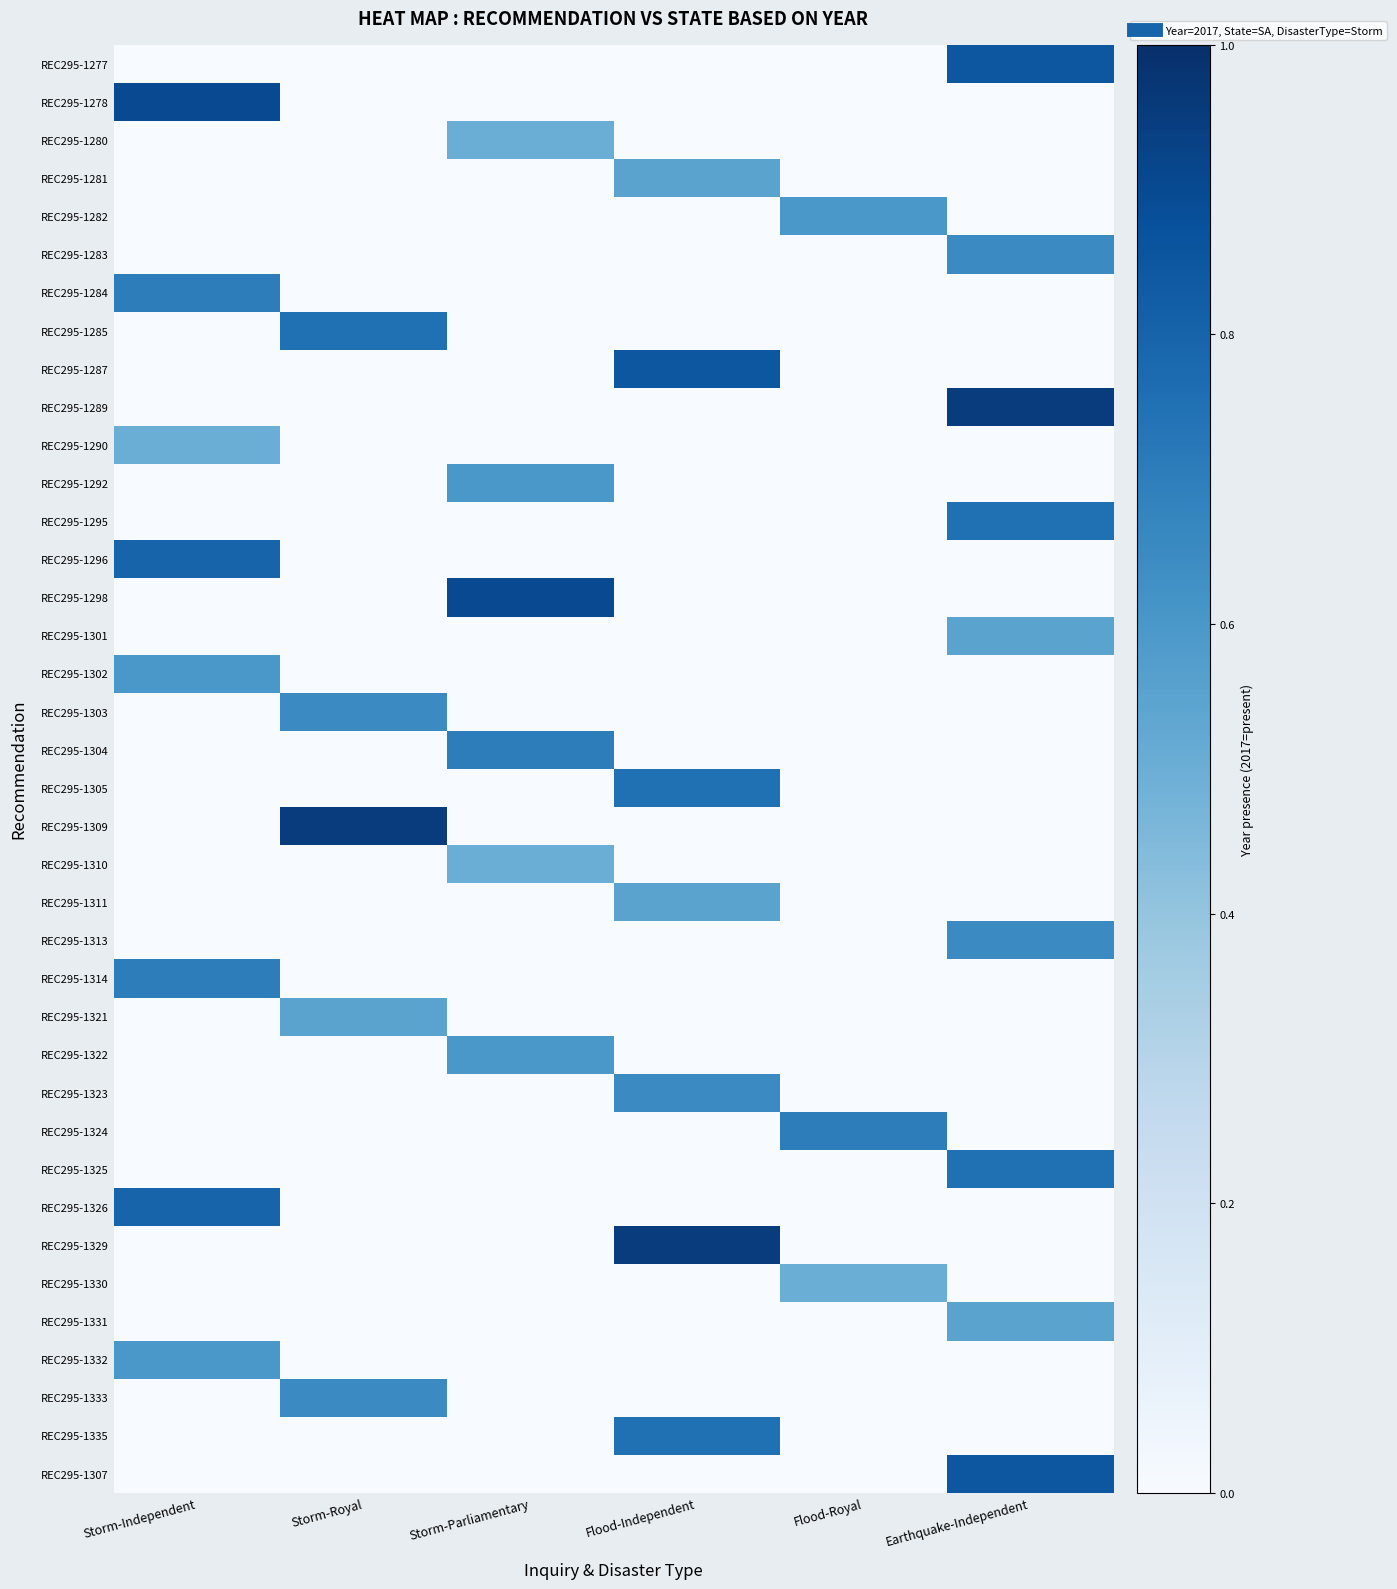

Reading left to right, extract all data points from this chart.

REC295-1277: Storm-Independent=0.0	Storm-Royal=0.0	Storm-Parliamentary=0.0	Flood-Independent=0.0	Flood-Royal=0.0	Earthquake-Independent=0.8
REC295-1278: Storm-Independent=0.9	Storm-Royal=0.0	Storm-Parliamentary=0.0	Flood-Independent=0.0	Flood-Royal=0.0	Earthquake-Independent=0.0
REC295-1280: Storm-Independent=0.0	Storm-Royal=0.0	Storm-Parliamentary=0.5	Flood-Independent=0.0	Flood-Royal=0.0	Earthquake-Independent=0.0
REC295-1281: Storm-Independent=0.0	Storm-Royal=0.0	Storm-Parliamentary=0.0	Flood-Independent=0.6	Flood-Royal=0.0	Earthquake-Independent=0.0
REC295-1282: Storm-Independent=0.0	Storm-Royal=0.0	Storm-Parliamentary=0.0	Flood-Independent=0.0	Flood-Royal=0.6	Earthquake-Independent=0.0
REC295-1283: Storm-Independent=0.0	Storm-Royal=0.0	Storm-Parliamentary=0.0	Flood-Independent=0.0	Flood-Royal=0.0	Earthquake-Independent=0.7
REC295-1284: Storm-Independent=0.7	Storm-Royal=0.0	Storm-Parliamentary=0.0	Flood-Independent=0.0	Flood-Royal=0.0	Earthquake-Independent=0.0
REC295-1285: Storm-Independent=0.0	Storm-Royal=0.8	Storm-Parliamentary=0.0	Flood-Independent=0.0	Flood-Royal=0.0	Earthquake-Independent=0.0
REC295-1287: Storm-Independent=0.0	Storm-Royal=0.0	Storm-Parliamentary=0.0	Flood-Independent=0.8	Flood-Royal=0.0	Earthquake-Independent=0.0
REC295-1289: Storm-Independent=0.0	Storm-Royal=0.0	Storm-Parliamentary=0.0	Flood-Independent=0.0	Flood-Royal=0.0	Earthquake-Independent=0.9
REC295-1290: Storm-Independent=0.5	Storm-Royal=0.0	Storm-Parliamentary=0.0	Flood-Independent=0.0	Flood-Royal=0.0	Earthquake-Independent=0.0
REC295-1292: Storm-Independent=0.0	Storm-Royal=0.0	Storm-Parliamentary=0.6	Flood-Independent=0.0	Flood-Royal=0.0	Earthquake-Independent=0.0
REC295-1295: Storm-Independent=0.0	Storm-Royal=0.0	Storm-Parliamentary=0.0	Flood-Independent=0.0	Flood-Royal=0.0	Earthquake-Independent=0.8
REC295-1296: Storm-Independent=0.8	Storm-Royal=0.0	Storm-Parliamentary=0.0	Flood-Independent=0.0	Flood-Royal=0.0	Earthquake-Independent=0.0
REC295-1298: Storm-Independent=0.0	Storm-Royal=0.0	Storm-Parliamentary=0.9	Flood-Independent=0.0	Flood-Royal=0.0	Earthquake-Independent=0.0
REC295-1301: Storm-Independent=0.0	Storm-Royal=0.0	Storm-Parliamentary=0.0	Flood-Independent=0.0	Flood-Royal=0.0	Earthquake-Independent=0.6
REC295-1302: Storm-Independent=0.6	Storm-Royal=0.0	Storm-Parliamentary=0.0	Flood-Independent=0.0	Flood-Royal=0.0	Earthquake-Independent=0.0
REC295-1303: Storm-Independent=0.0	Storm-Royal=0.7	Storm-Parliamentary=0.0	Flood-Independent=0.0	Flood-Royal=0.0	Earthquake-Independent=0.0
REC295-1304: Storm-Independent=0.0	Storm-Royal=0.0	Storm-Parliamentary=0.7	Flood-Independent=0.0	Flood-Royal=0.0	Earthquake-Independent=0.0
REC295-1305: Storm-Independent=0.0	Storm-Royal=0.0	Storm-Parliamentary=0.0	Flood-Independent=0.8	Flood-Royal=0.0	Earthquake-Independent=0.0
REC295-1309: Storm-Independent=0.0	Storm-Royal=0.9	Storm-Parliamentary=0.0	Flood-Independent=0.0	Flood-Royal=0.0	Earthquake-Independent=0.0
REC295-1310: Storm-Independent=0.0	Storm-Royal=0.0	Storm-Parliamentary=0.5	Flood-Independent=0.0	Flood-Royal=0.0	Earthquake-Independent=0.0
REC295-1311: Storm-Independent=0.0	Storm-Royal=0.0	Storm-Parliamentary=0.0	Flood-Independent=0.6	Flood-Royal=0.0	Earthquake-Independent=0.0
REC295-1313: Storm-Independent=0.0	Storm-Royal=0.0	Storm-Parliamentary=0.0	Flood-Independent=0.0	Flood-Royal=0.0	Earthquake-Independent=0.7
REC295-1314: Storm-Independent=0.7	Storm-Royal=0.0	Storm-Parliamentary=0.0	Flood-Independent=0.0	Flood-Royal=0.0	Earthquake-Independent=0.0
REC295-1321: Storm-Independent=0.0	Storm-Royal=0.6	Storm-Parliamentary=0.0	Flood-Independent=0.0	Flood-Royal=0.0	Earthquake-Independent=0.0
REC295-1322: Storm-Independent=0.0	Storm-Royal=0.0	Storm-Parliamentary=0.6	Flood-Independent=0.0	Flood-Royal=0.0	Earthquake-Independent=0.0
REC295-1323: Storm-Independent=0.0	Storm-Royal=0.0	Storm-Parliamentary=0.0	Flood-Independent=0.7	Flood-Royal=0.0	Earthquake-Independent=0.0
REC295-1324: Storm-Independent=0.0	Storm-Royal=0.0	Storm-Parliamentary=0.0	Flood-Independent=0.0	Flood-Royal=0.7	Earthquake-Independent=0.0
REC295-1325: Storm-Independent=0.0	Storm-Royal=0.0	Storm-Parliamentary=0.0	Flood-Independent=0.0	Flood-Royal=0.0	Earthquake-Independent=0.8
REC295-1326: Storm-Independent=0.8	Storm-Royal=0.0	Storm-Parliamentary=0.0	Flood-Independent=0.0	Flood-Royal=0.0	Earthquake-Independent=0.0
REC295-1329: Storm-Independent=0.0	Storm-Royal=0.0	Storm-Parliamentary=0.0	Flood-Independent=0.9	Flood-Royal=0.0	Earthquake-Independent=0.0
REC295-1330: Storm-Independent=0.0	Storm-Royal=0.0	Storm-Parliamentary=0.0	Flood-Independent=0.0	Flood-Royal=0.5	Earthquake-Independent=0.0
REC295-1331: Storm-Independent=0.0	Storm-Royal=0.0	Storm-Parliamentary=0.0	Flood-Independent=0.0	Flood-Royal=0.0	Earthquake-Independent=0.6
REC295-1332: Storm-Independent=0.6	Storm-Royal=0.0	Storm-Parliamentary=0.0	Flood-Independent=0.0	Flood-Royal=0.0	Earthquake-Independent=0.0
REC295-1333: Storm-Independent=0.0	Storm-Royal=0.7	Storm-Parliamentary=0.0	Flood-Independent=0.0	Flood-Royal=0.0	Earthquake-Independent=0.0
REC295-1335: Storm-Independent=0.0	Storm-Royal=0.0	Storm-Parliamentary=0.0	Flood-Independent=0.8	Flood-Royal=0.0	Earthquake-Independent=0.0
REC295-1307: Storm-Independent=0.0	Storm-Royal=0.0	Storm-Parliamentary=0.0	Flood-Independent=0.0	Flood-Royal=0.0	Earthquake-Independent=0.8